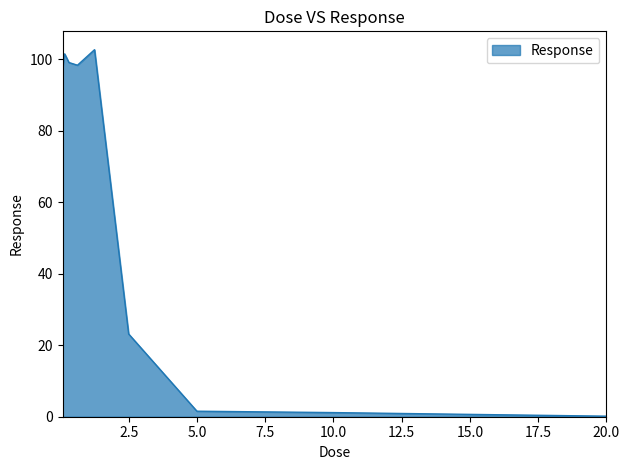

What is the greatest value displayed?

102.7